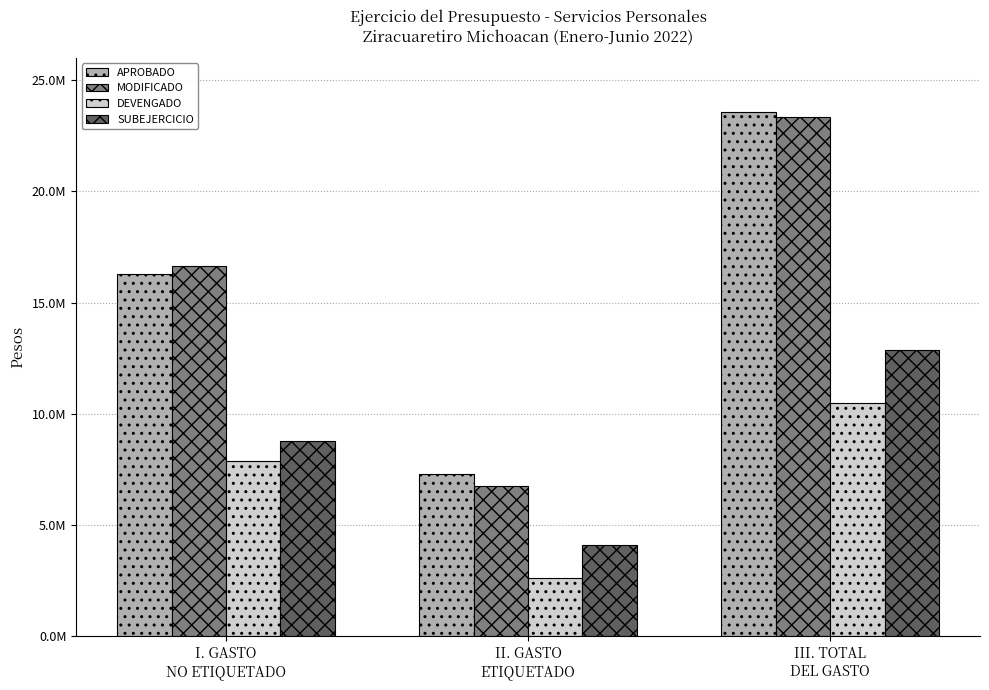

Does the chart contain stacked bars?

No